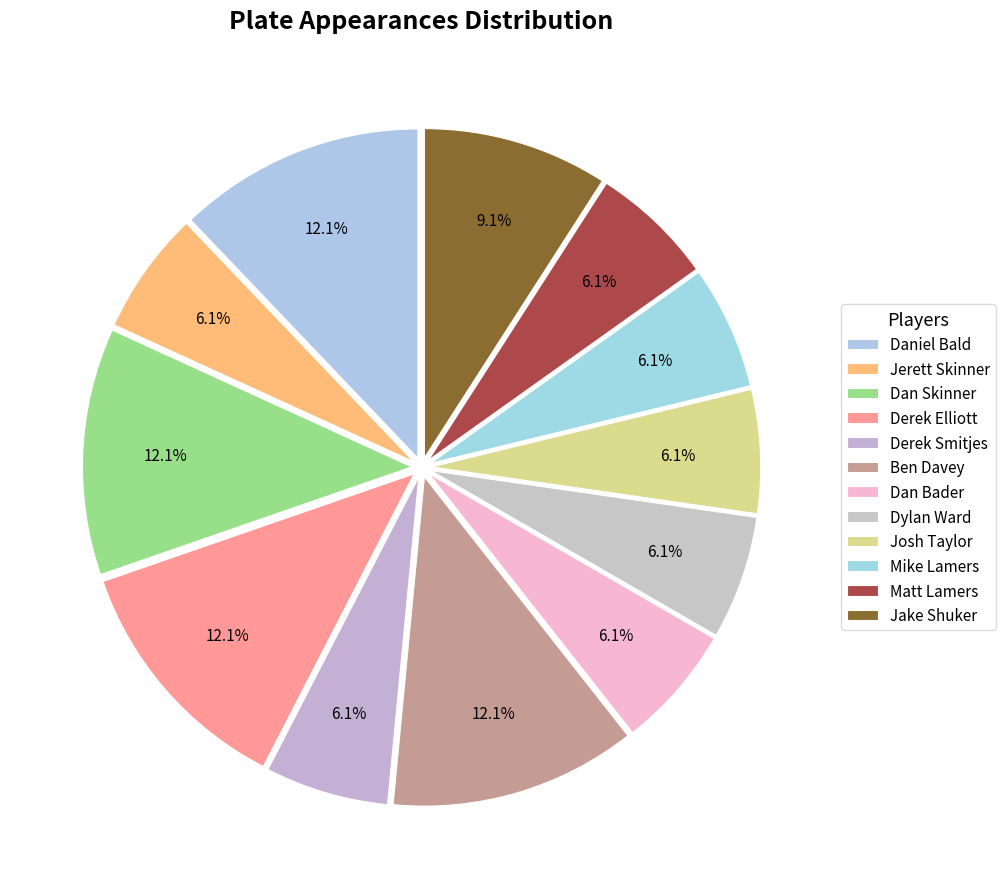

Is it true that Derek Elliott is 5% of the pie?

False